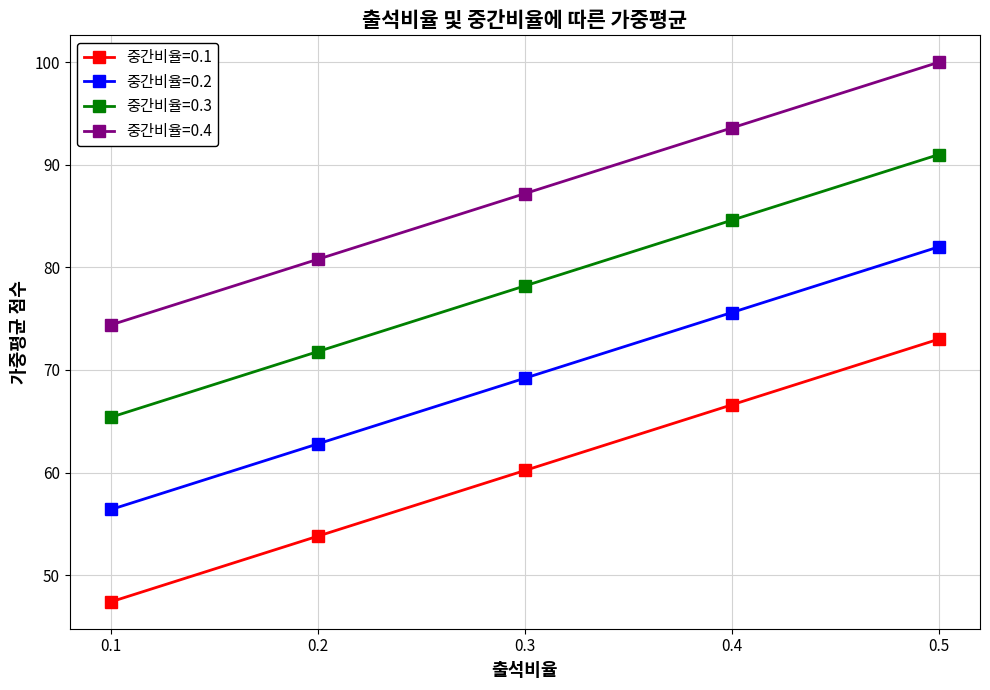

Reading right to left, extract all data points from this chart.

중간비율=0.1: 73.0	66.6	60.2	53.8	47.4
중간비율=0.2: 82.0	75.6	69.2	62.8	56.4
중간비율=0.3: 91.0	84.6	78.2	71.8	65.4
중간비율=0.4: 100.0	93.6	87.2	80.8	74.4